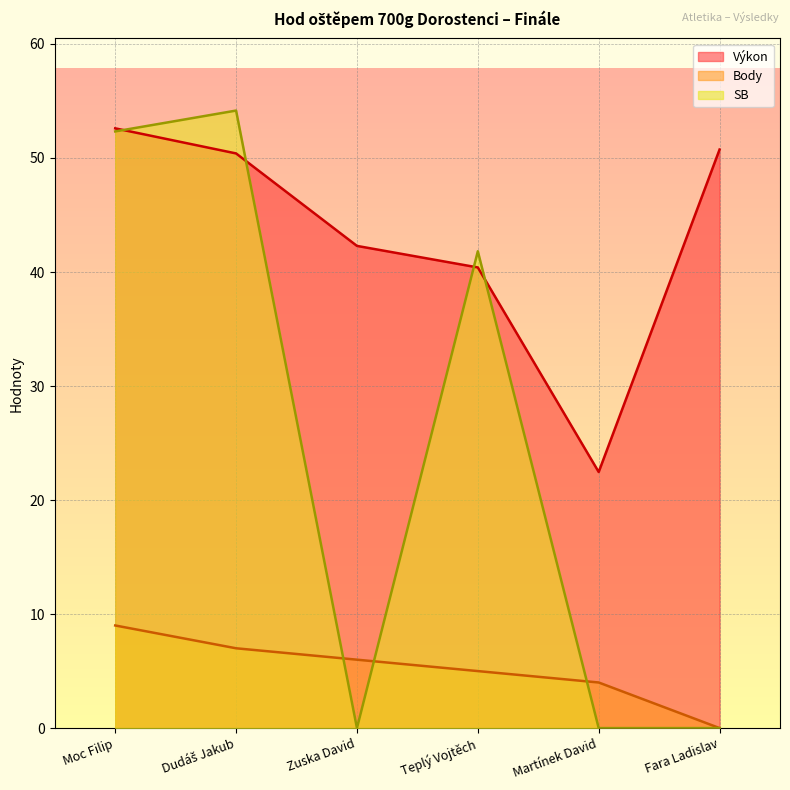

Rank the series by their maximum value, from highest to lowest.

SB, Výkon, Body